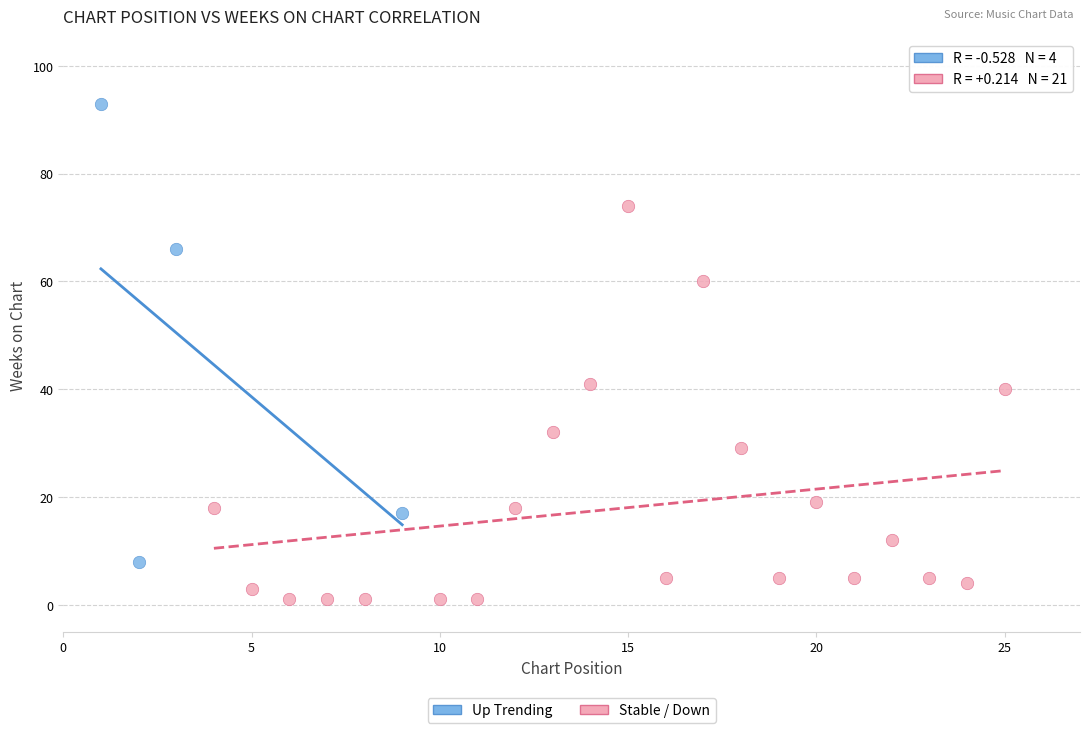

Which series contains the lowest Y value?

Stable / Down